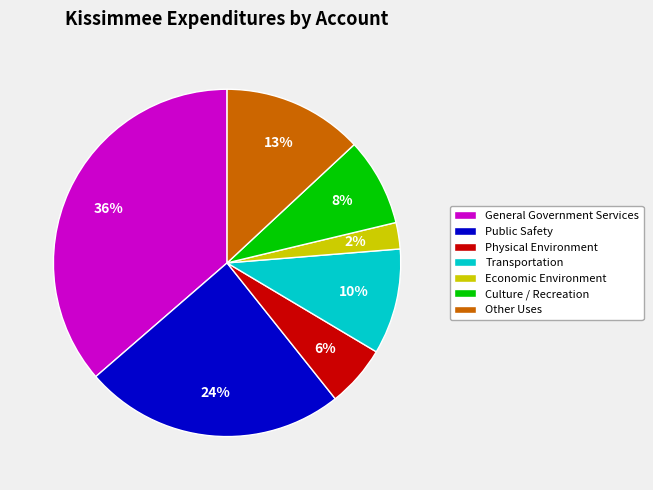

What percentage is the Economic Environment slice, to the nearest percent?

2%